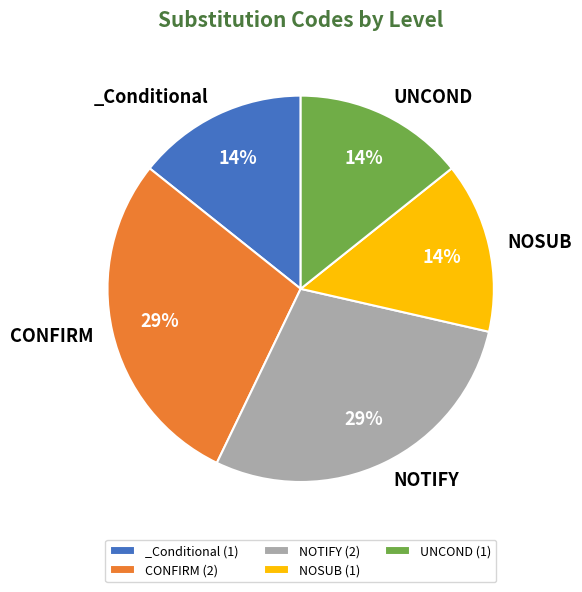

To the nearest percent, what is the average slice percentage?

20%